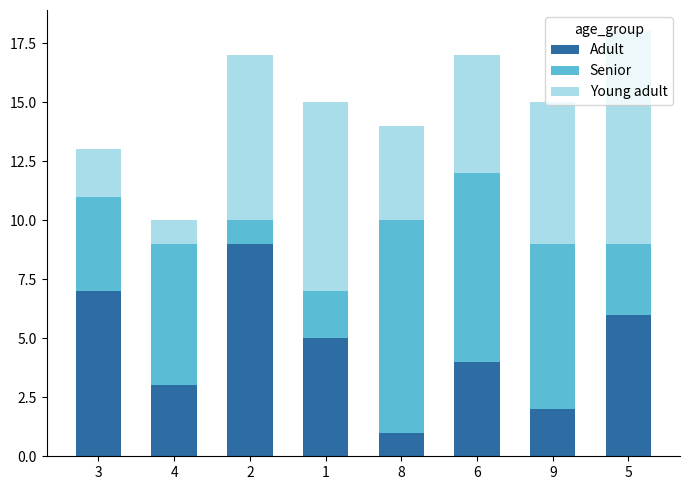

True or false: Adult has a value of 0 at 8.

False